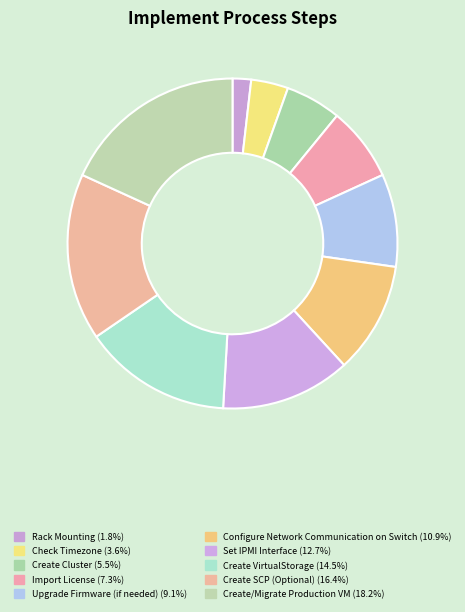

How many slices are in this pie chart?

10